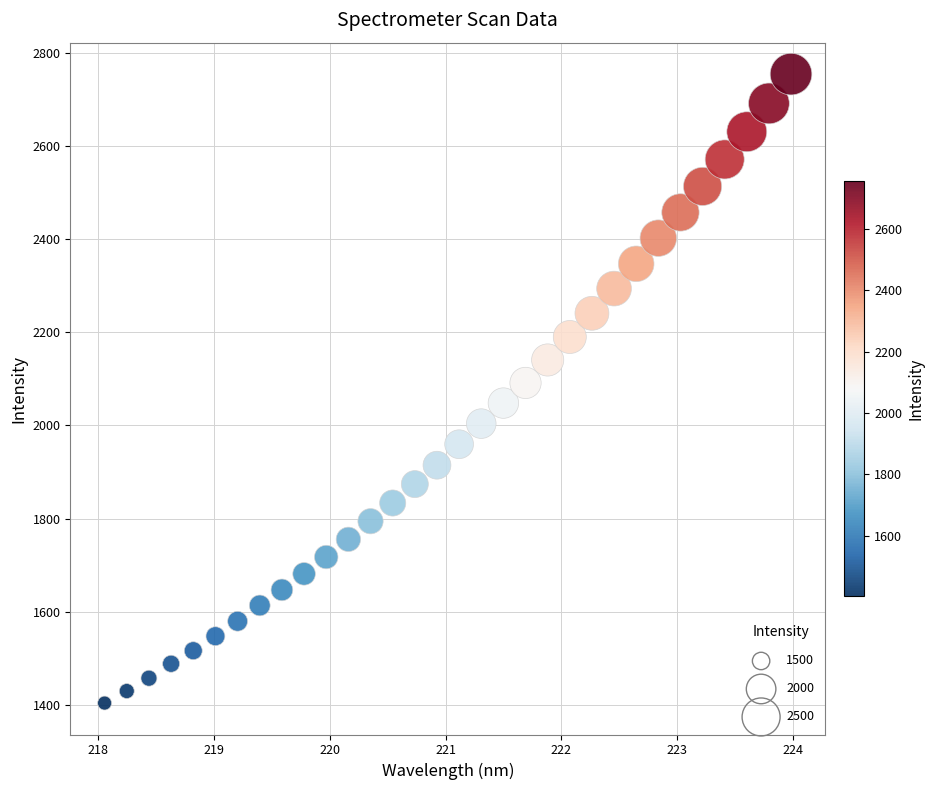

What is the range of Y values (max minus min)?

1351.7